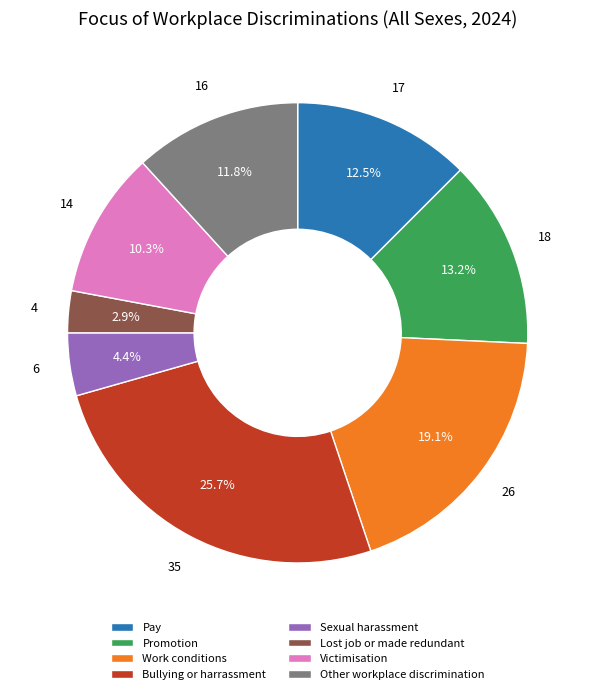

Is Lost job or made redundant the majority of the pie?

No